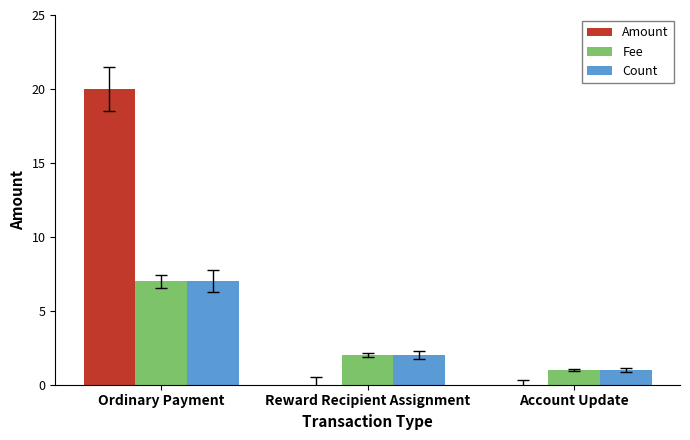

What is the difference between the Amount values at Reward Recipient Assignment and Ordinary Payment?

20